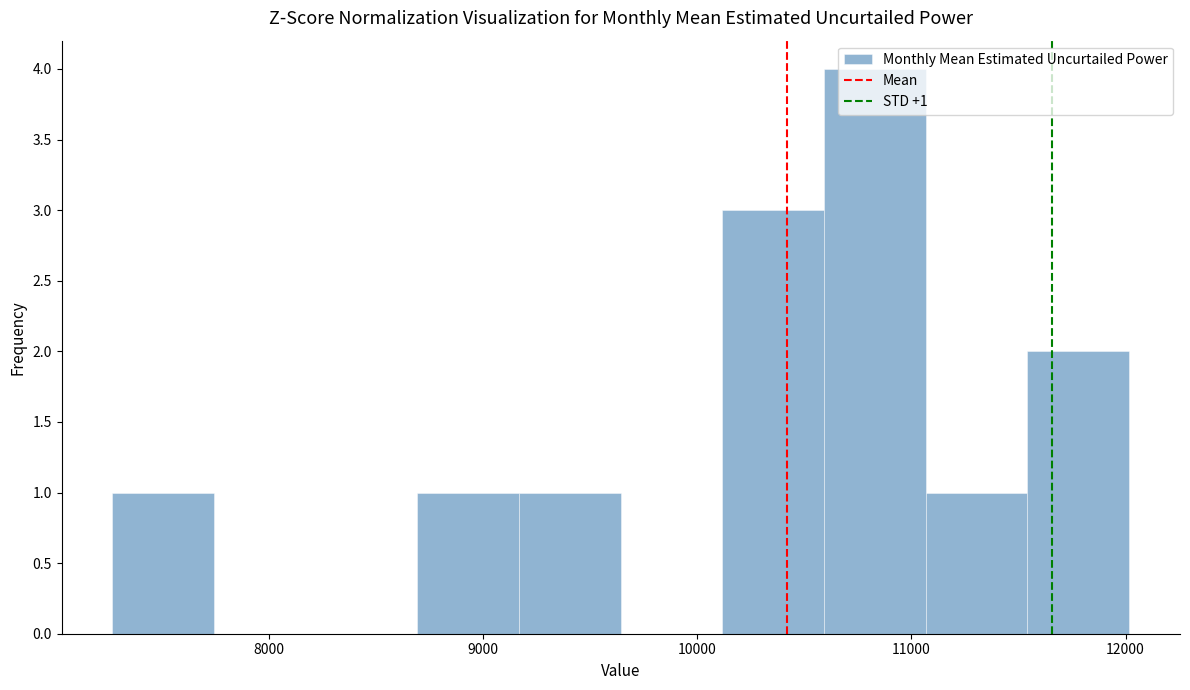

Over which range of the x-axis is the bar tallest?

10600 to 11100